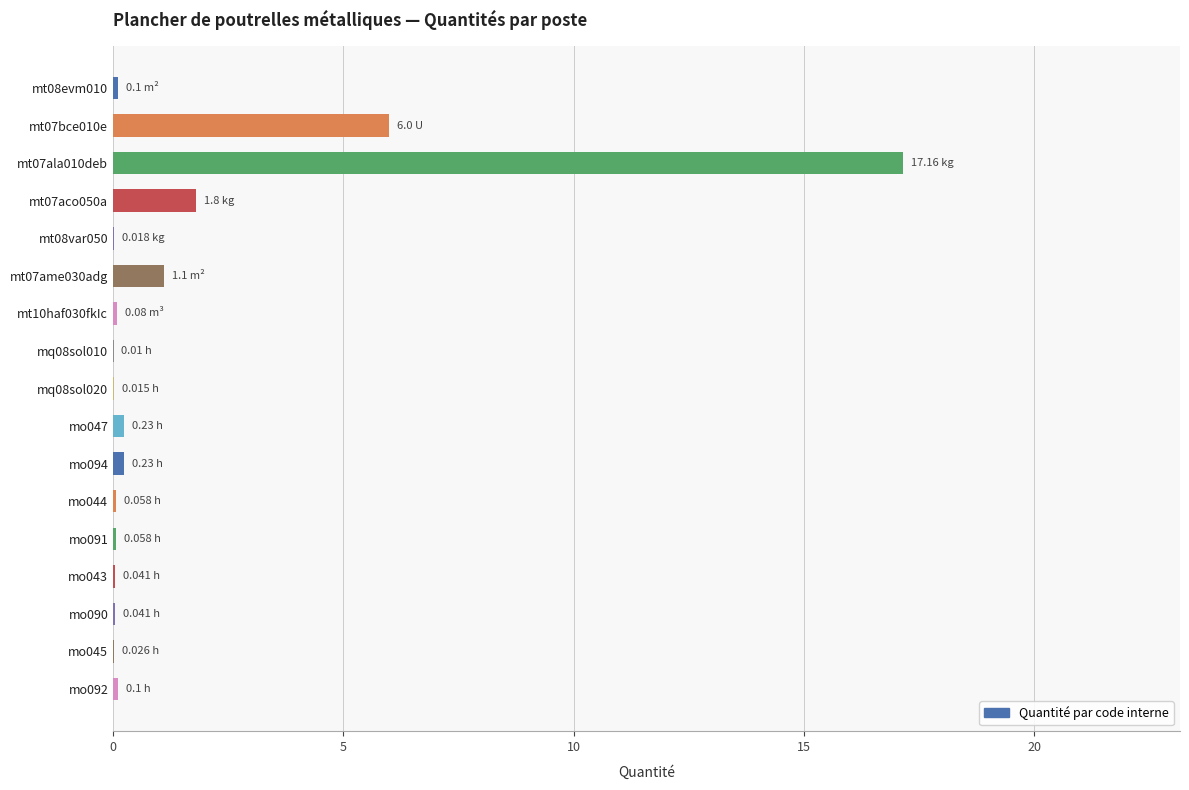

What is the sum of all values?

27.1